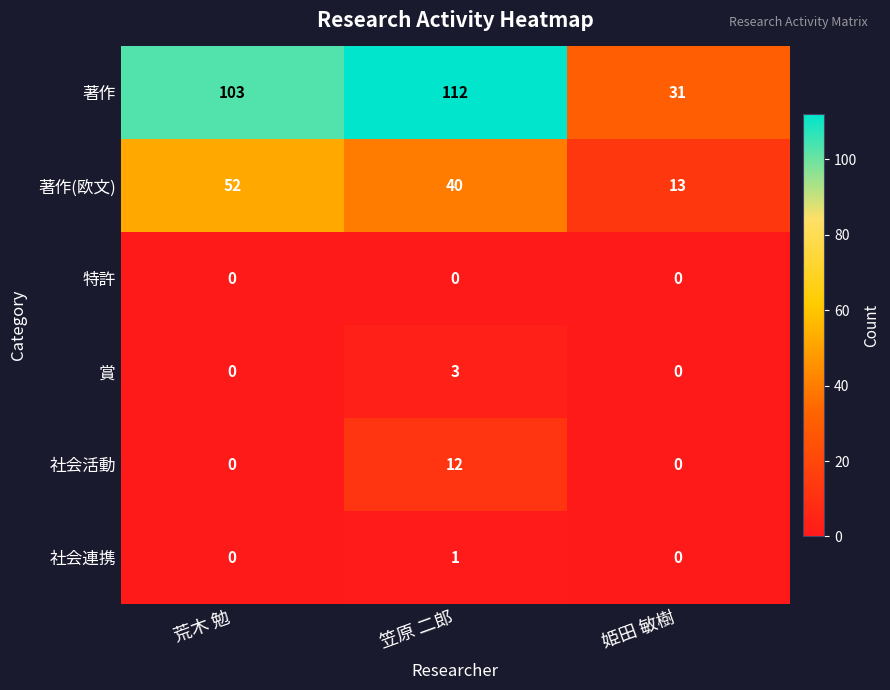

Reading left to right, extract all data points from this chart.

著作: 荒木 勉=103	笠原 二郎=112	姫田 敏樹=31
著作(欧文): 荒木 勉=52	笠原 二郎=40	姫田 敏樹=13
特許: 荒木 勉=0	笠原 二郎=0	姫田 敏樹=0
賞: 荒木 勉=0	笠原 二郎=3	姫田 敏樹=0
社会活動: 荒木 勉=0	笠原 二郎=12	姫田 敏樹=0
社会連携: 荒木 勉=0	笠原 二郎=1	姫田 敏樹=0